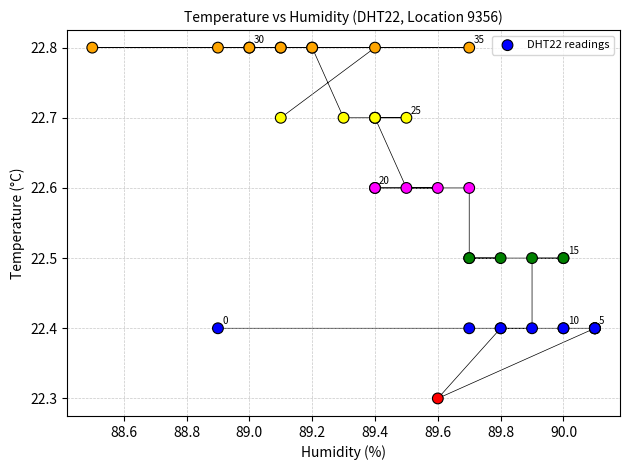

What Y value in the scatter plot is closest to 22?

22.3